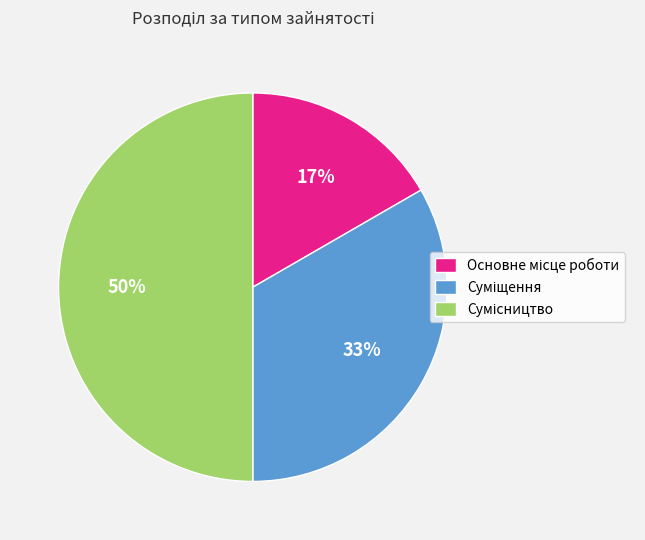

To the nearest percent, what is the average slice percentage?

33%